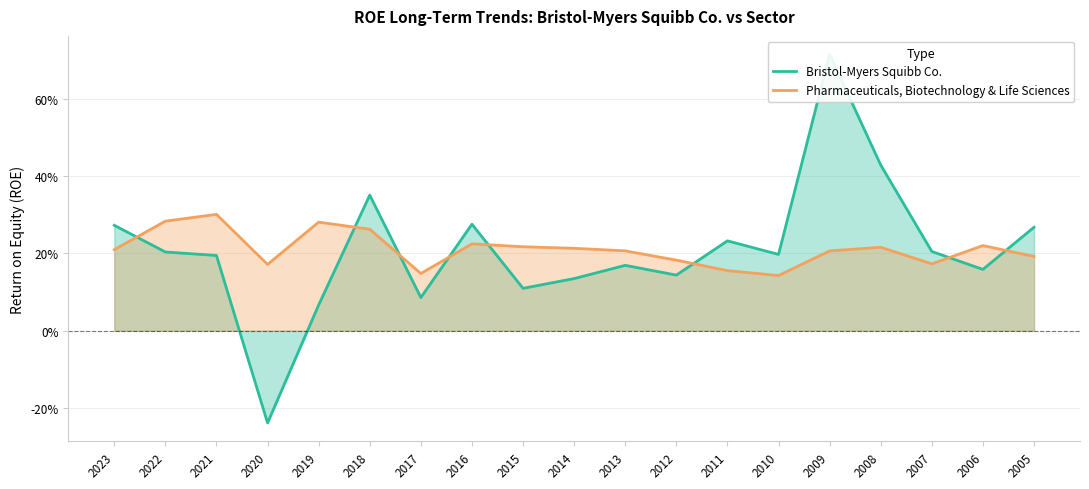

The Bristol-Myers Squibb Co. series shows 0.2 at 2011. True or false?

True